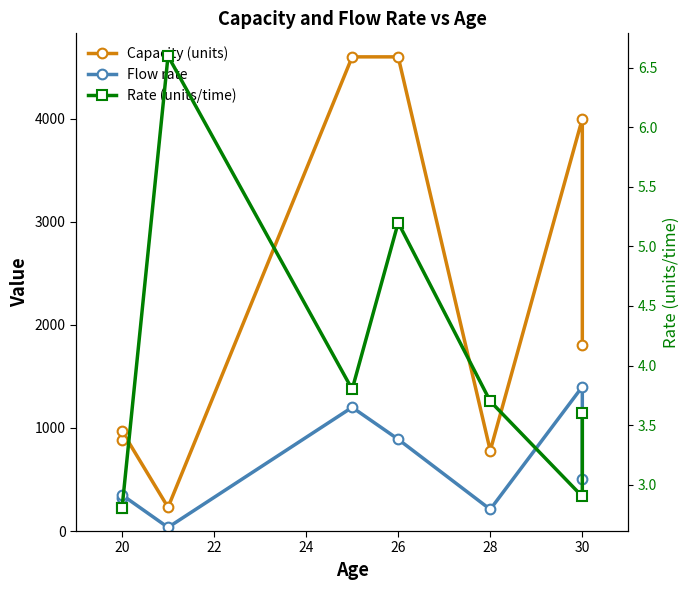

How many data points in Capacity (units) are less than 1800?

4